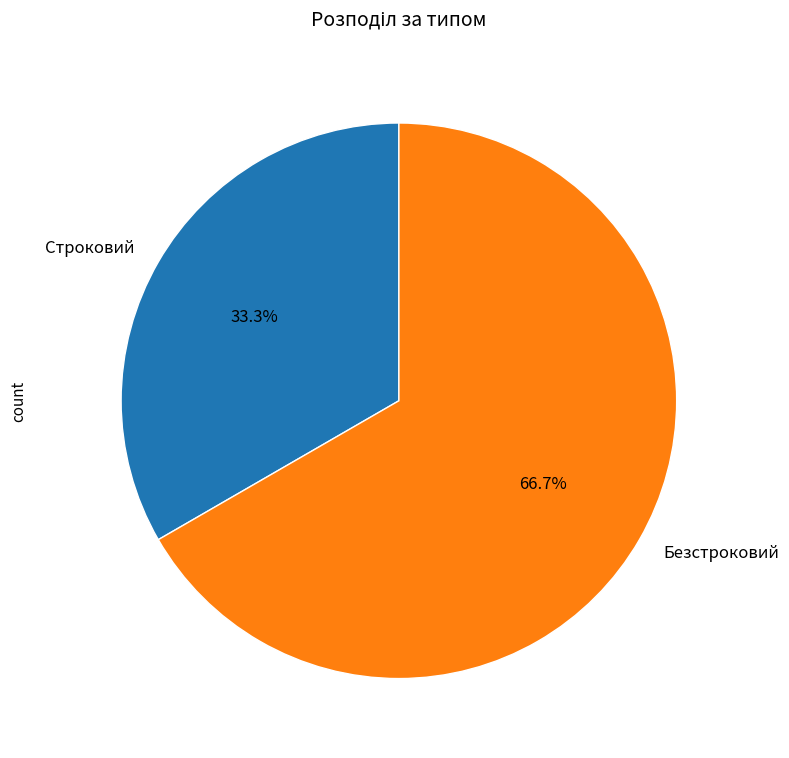

Which category has the smallest portion of the pie?

Строковий